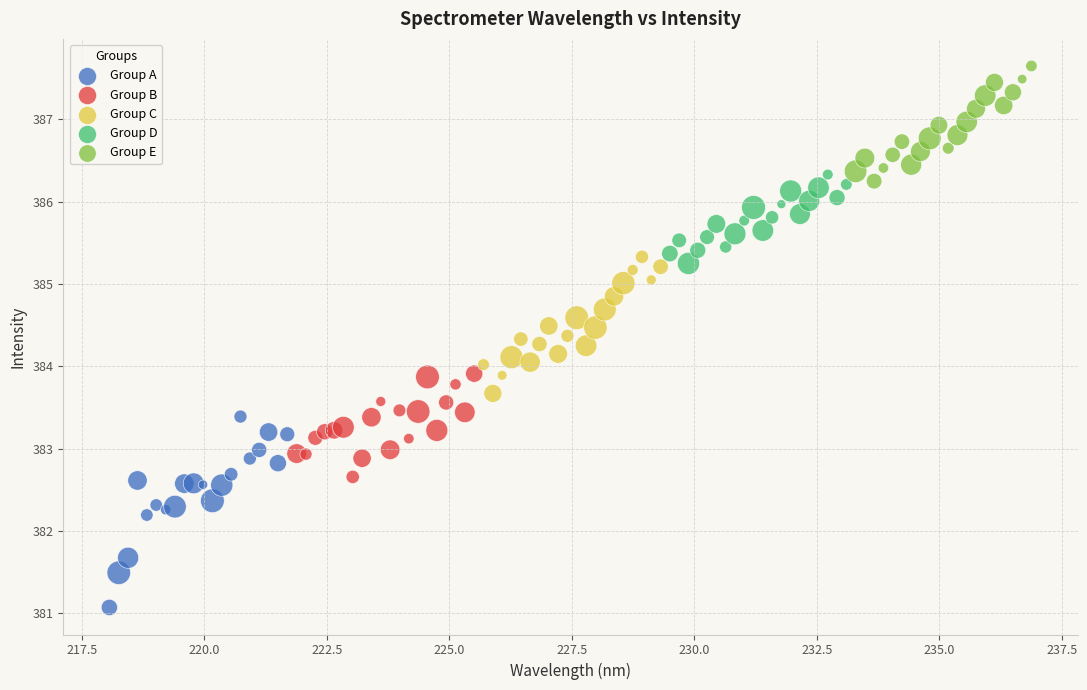

Which series has the largest Y range (max minus min)?

Group A